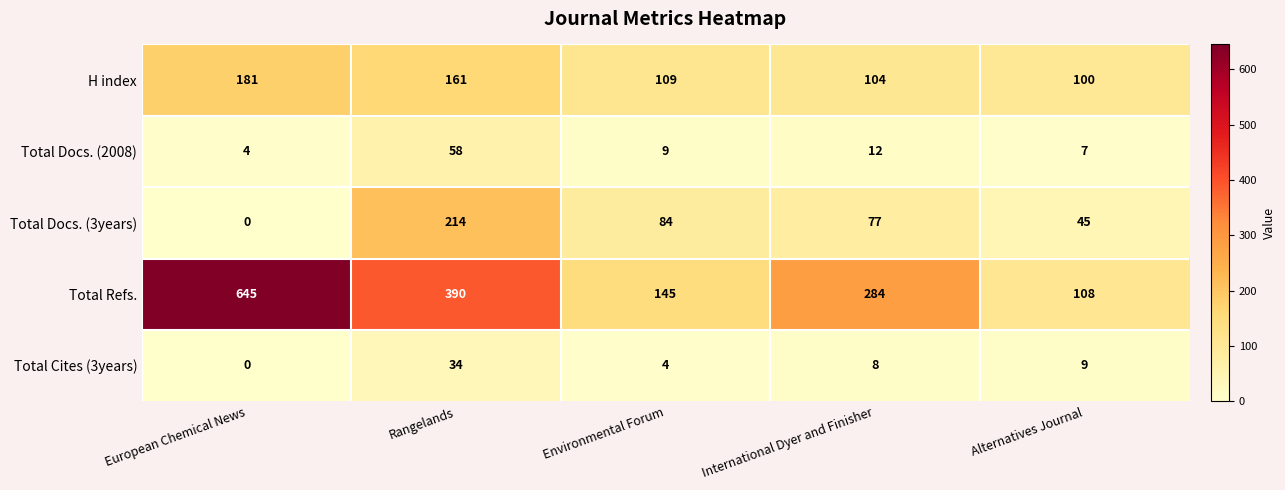

Which series has the widest spread of values?

Total Refs.